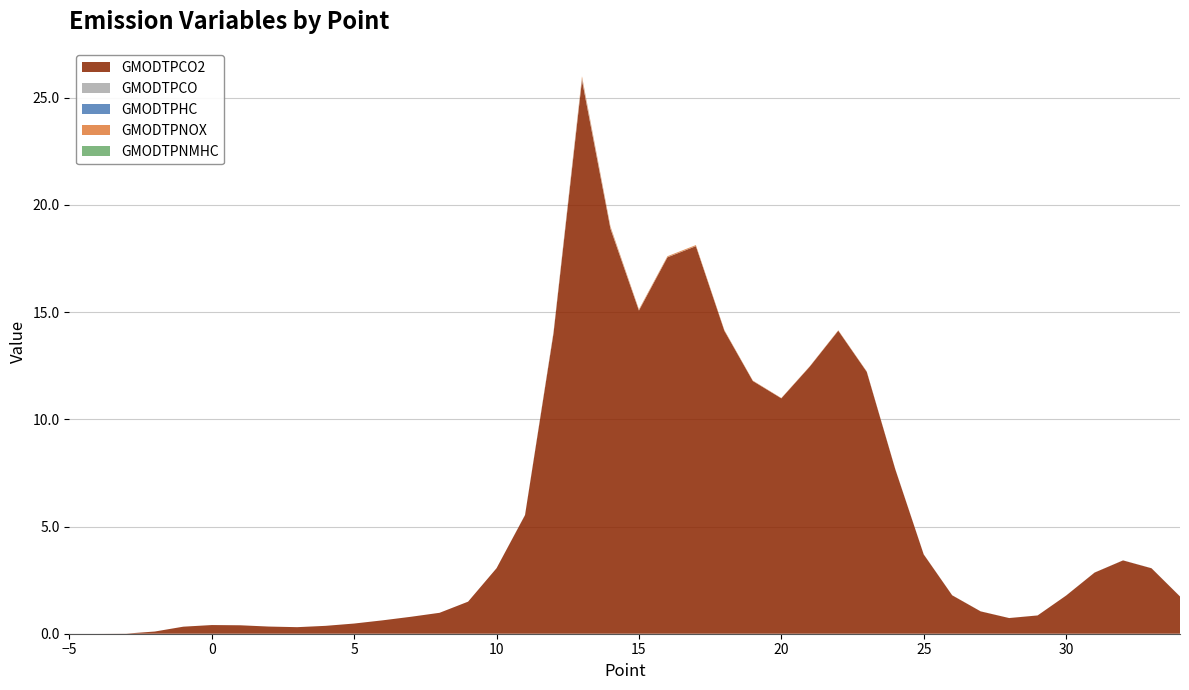

Reading left to right, extract all data points from this chart.

GMODTPCO2: 0.0	0.0	0.0	0.1	0.3	0.4	0.4	0.3	0.3	0.4	0.5	0.6	0.8	1.0	1.5	3.1	5.5	14.0	25.8	18.9	15.1	17.6	18.1	14.1	11.8	11.0	12.5	14.1	12.2	7.7	3.7	1.8	1.0	0.7	0.9	1.8	2.9	3.4	3.1	1.7
GMODTPCO: 0.0	0.0	0.0	0.0	0.0	0.0	0.0	0.0	0.0	0.0	0.0	0.0	0.0	0.0	0.0	0.0	0.0	0.0	0.1	0.0	0.0	0.0	0.0	0.0	0.0	0.0	0.0	0.0	0.0	0.0	0.0	0.0	0.0	0.0	0.0	0.0	0.0	0.0	0.0	0.0
GMODTPHC: 0.0	0.0	0.0	0.0	0.0	0.0	0.0	0.0	0.0	0.0	0.0	0.0	0.0	0.0	0.0	0.0	0.0	0.0	0.0	0.0	0.0	0.0	0.0	0.0	0.0	0.0	0.0	0.0	0.0	0.0	0.0	0.0	0.0	0.0	0.0	0.0	0.0	0.0	0.0	0.0
GMODTPNOX: 0.0	0.0	0.0	0.0	0.0	0.0	0.0	0.0	0.0	0.0	0.0	0.0	0.0	0.0	0.0	0.0	0.0	0.0	0.1	0.1	0.0	0.0	0.0	0.0	0.0	0.0	0.0	0.0	0.0	0.0	0.0	0.0	0.0	0.0	0.0	0.0	0.0	0.0	0.0	0.0
GMODTPNMHC: 0.0	0.0	0.0	0.0	0.0	0.0	0.0	0.0	0.0	0.0	0.0	0.0	0.0	0.0	0.0	0.0	0.0	0.0	0.0	0.0	0.0	0.0	0.0	0.0	0.0	0.0	0.0	0.0	0.0	0.0	0.0	0.0	0.0	0.0	0.0	0.0	0.0	0.0	0.0	0.0